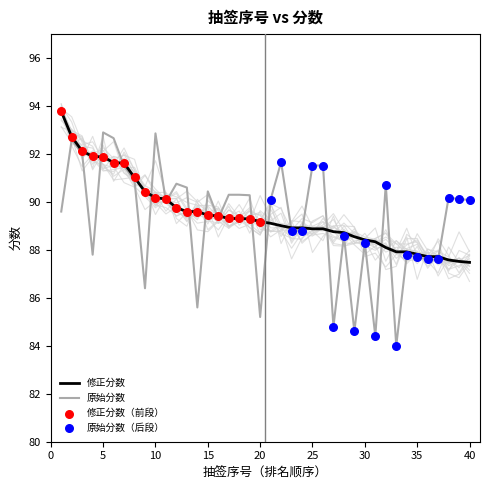

Which series has the largest total across all categories?

修正分数